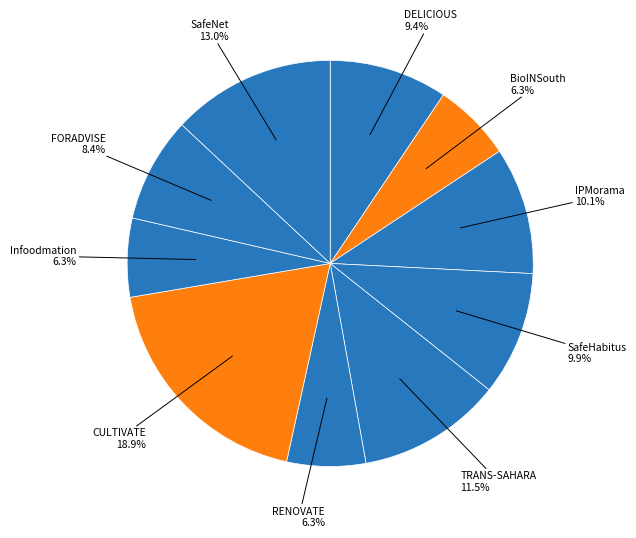

To the nearest percent, what is the difference between the DELICIOUS and RENOVATE slice percentages?

3%